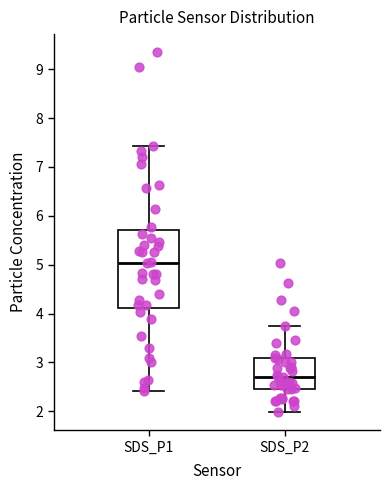

Where is the lower edge of the box for SDS_P2 on the y-axis? The values are not printed on the chart, so give them approximately, as read against the axis.

2.5